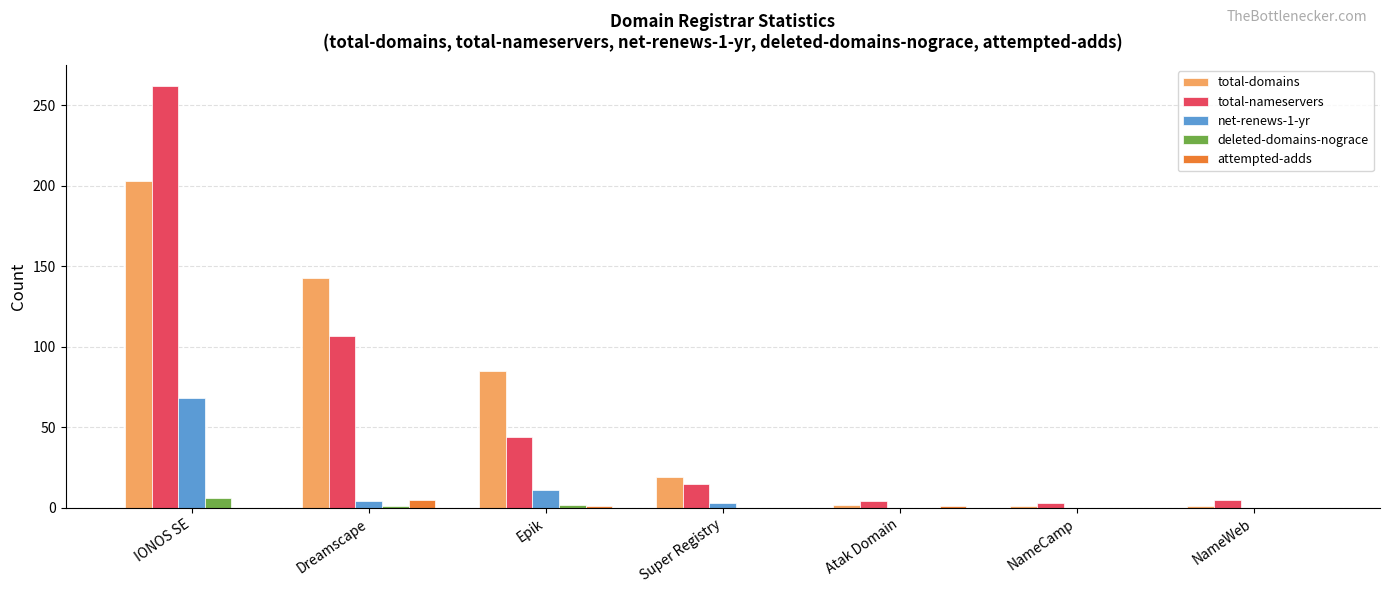

What are all the series names shown in the legend?

total-domains, total-nameservers, net-renews-1-yr, deleted-domains-nograce, attempted-adds